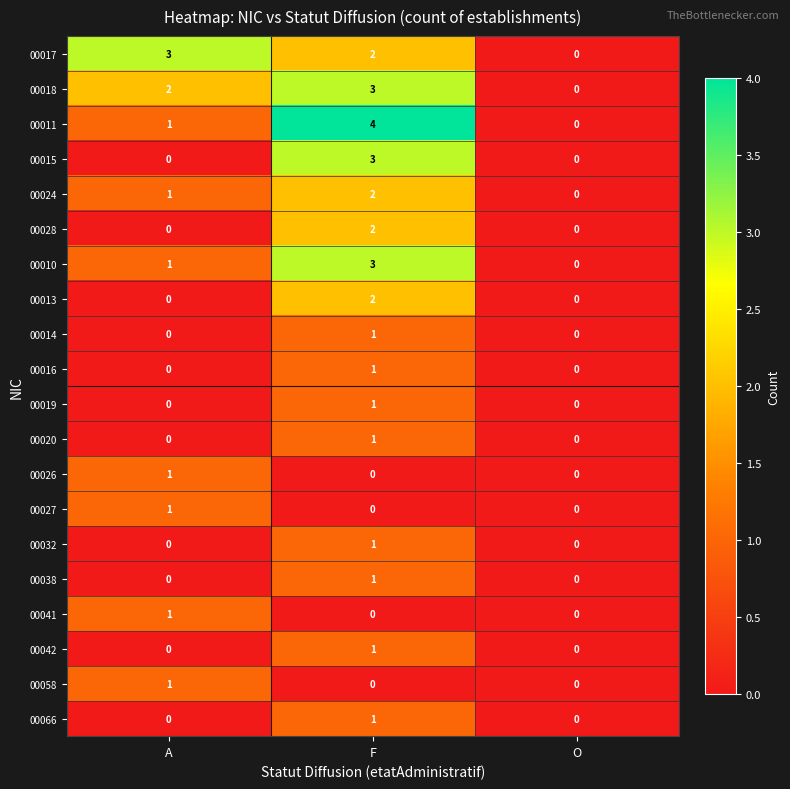

How many 00019 values are between 0 and 1?

3